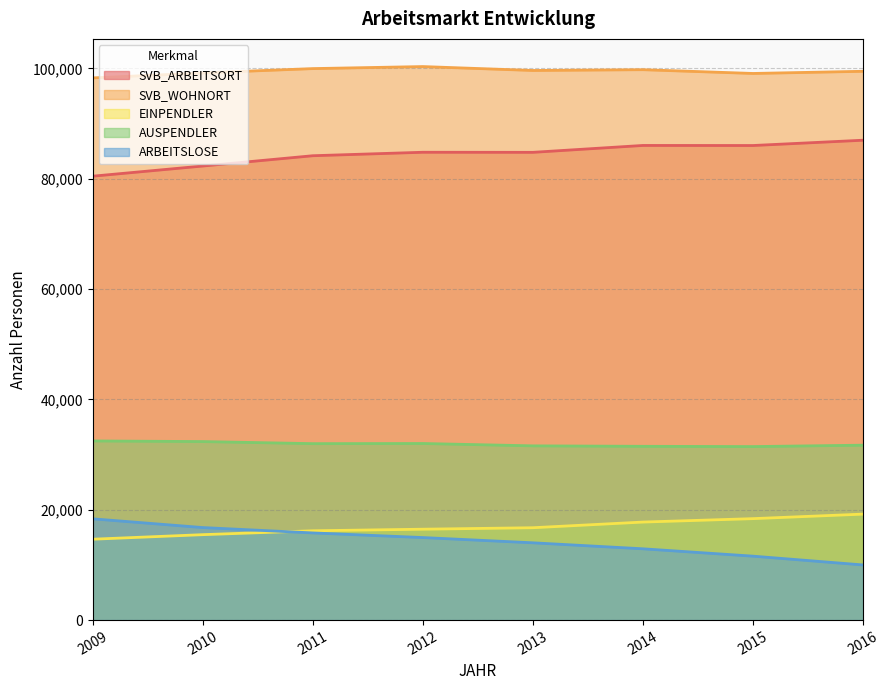

How many lines are shown in the chart?

5